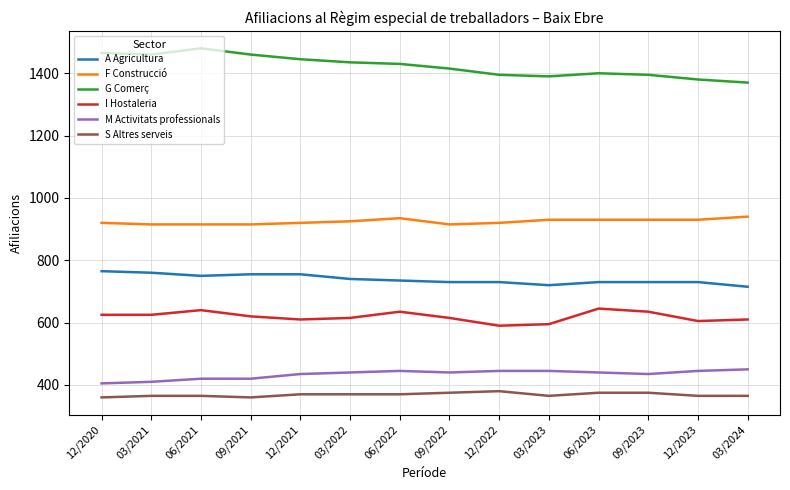

What is the total value across all series at 03/2021?

4535